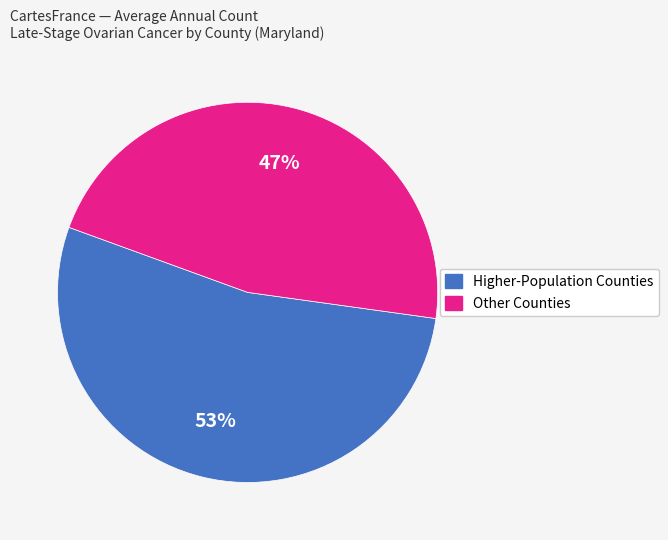

Is it true that Other Counties is 47% of the pie?

True